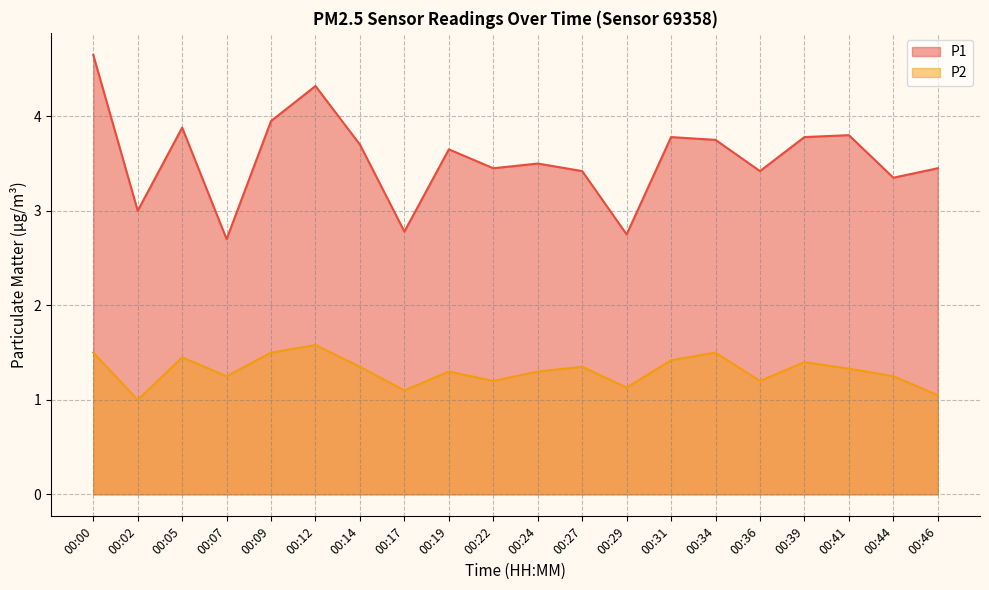

What is the sum of the P2 values at 00:44 and 00:46?

2.3